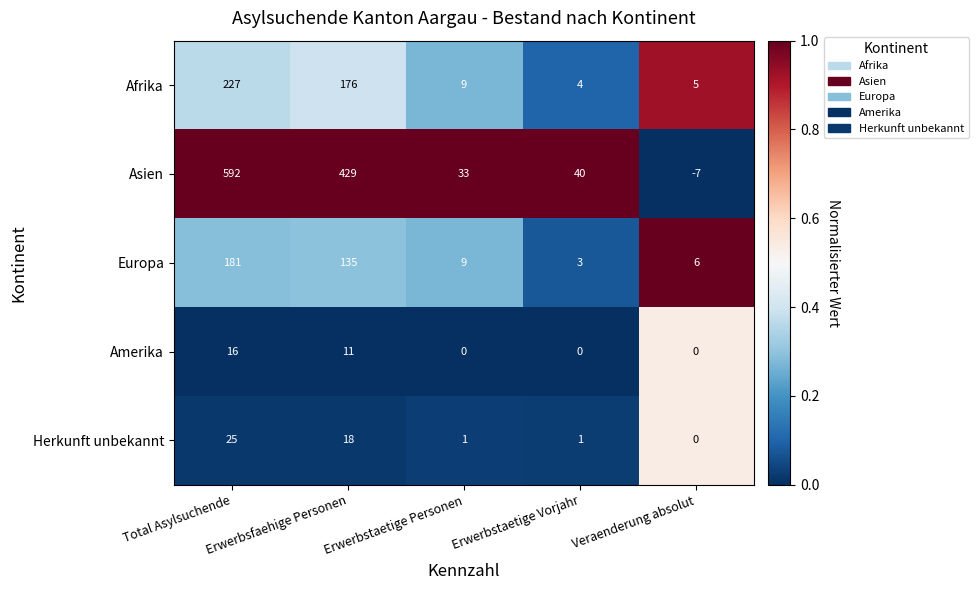

The value of Amerika at Erwerbsfaehige Personen is 11. True or false?

True